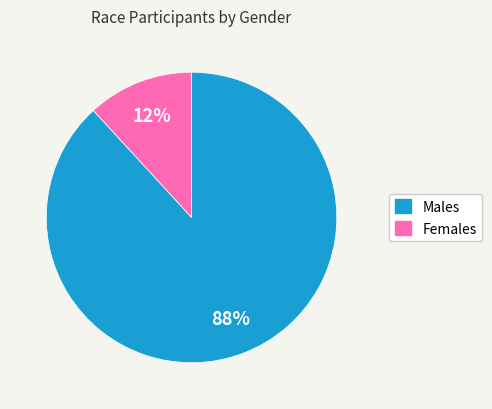

Count the number of slices in the pie.

2